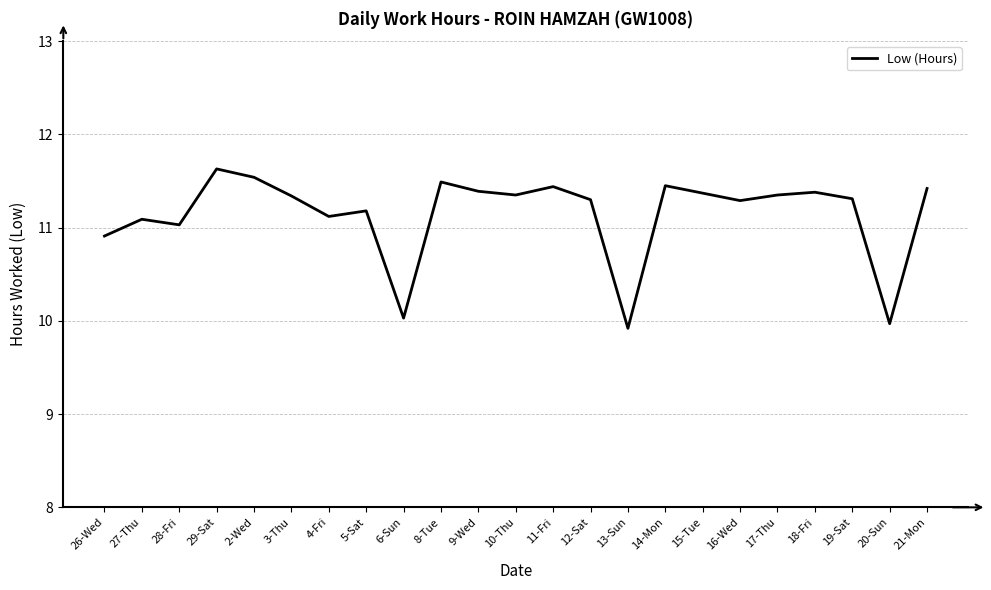

What position from the left is 18-Fri?

20